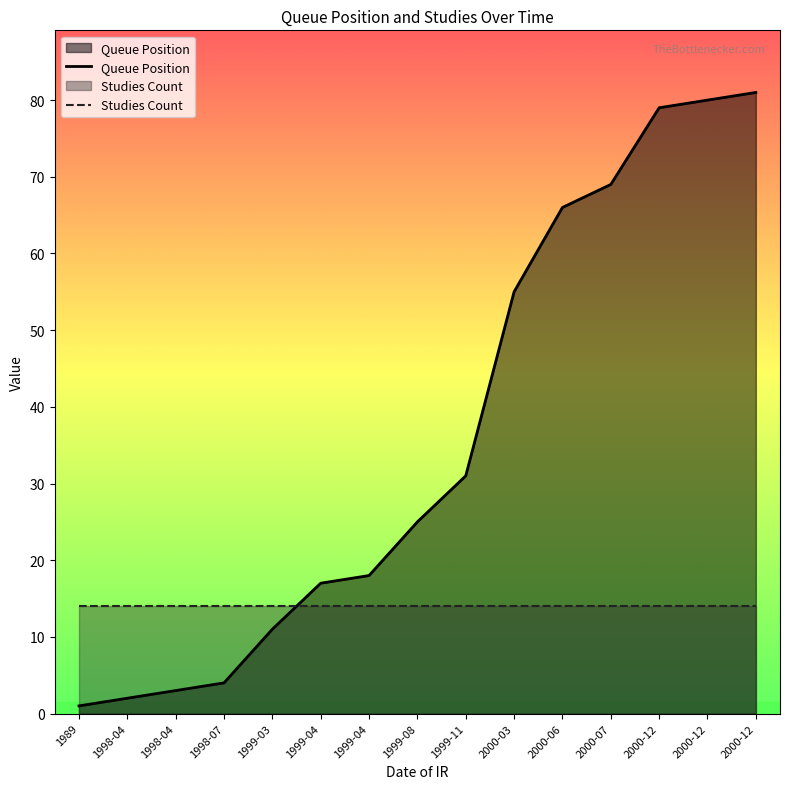

At which category does the chart reach its peak across all series?

2000-12